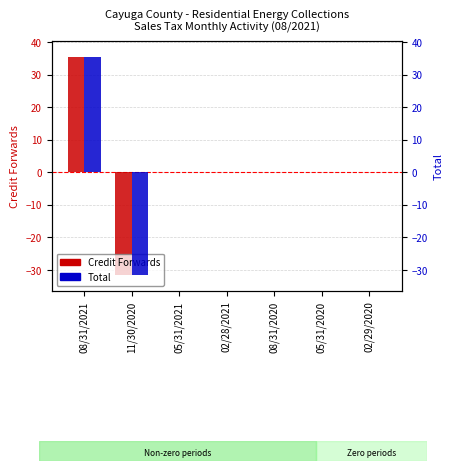

List the series in order of their peak value, highest first.

Credit Forwards, Total